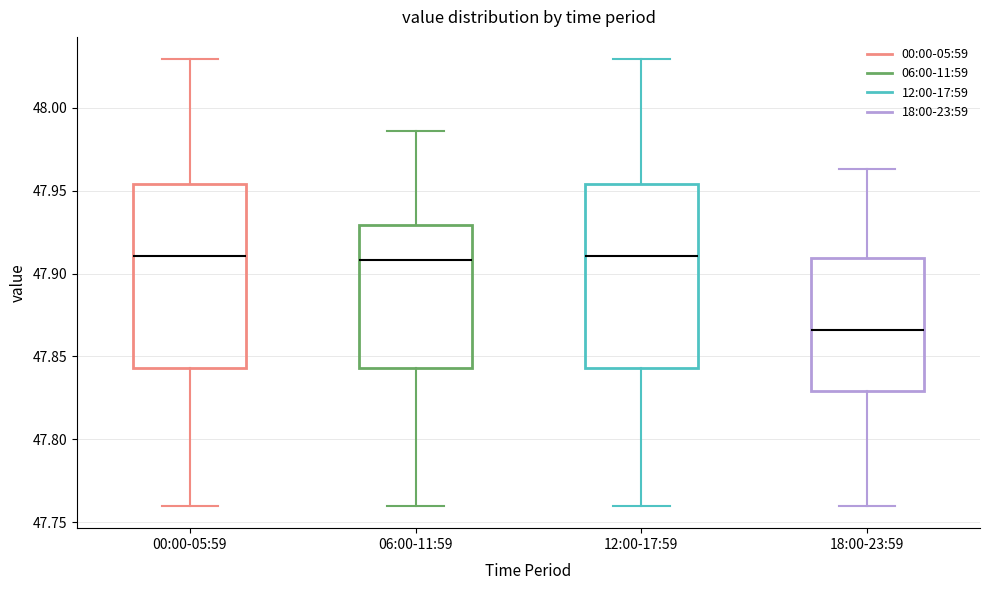

Reading left to right, read every box against the y-axis: the position of its median line, the range the box covers, and the ends of its whiskers. The values are not printed on the chart, so give them approximately, as read against the axis.

00:00-05:59: median 47.910, box 47.845 to 47.955, whiskers 47.760 to 48.030
06:00-11:59: median 47.910, box 47.845 to 47.930, whiskers 47.760 to 47.985
12:00-17:59: median 47.910, box 47.845 to 47.955, whiskers 47.760 to 48.030
18:00-23:59: median 47.865, box 47.830 to 47.910, whiskers 47.760 to 47.965